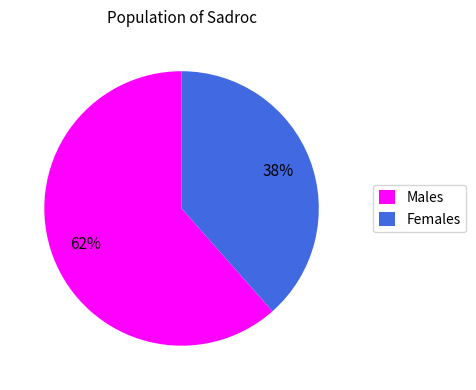

How many slices are in this pie chart?

2